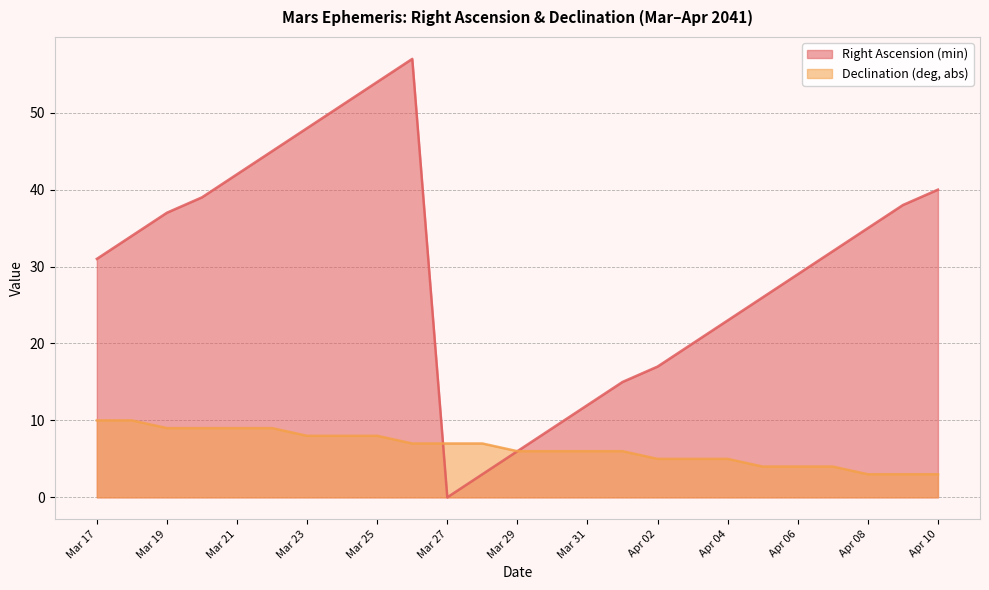

What is the label of the 17th point from the left?

Apr 02